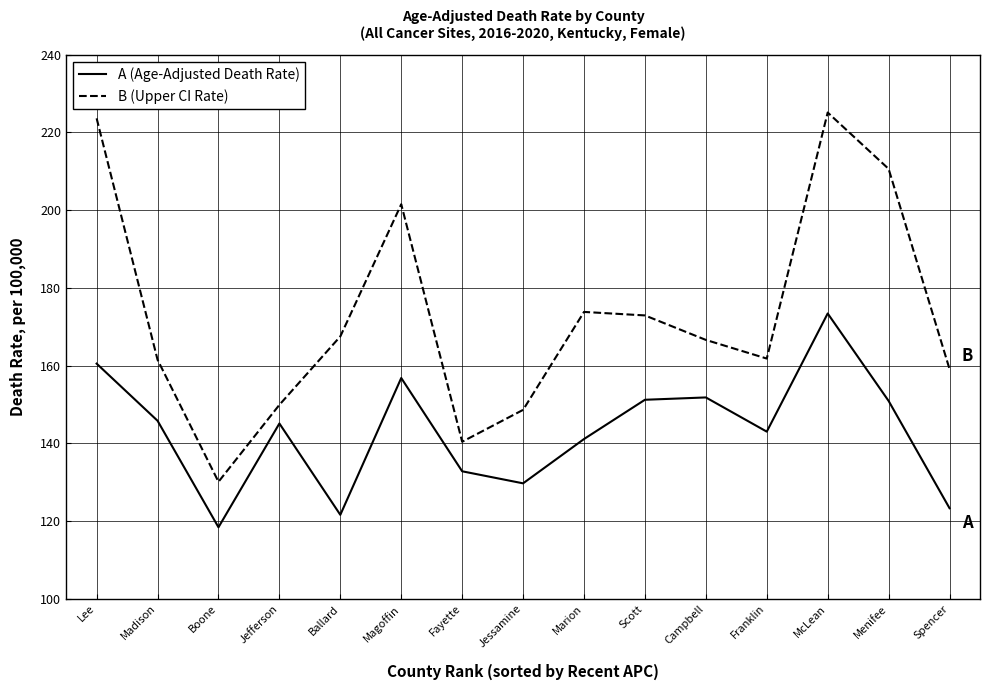

Rank the series at Lee from highest to lowest value.

B (Upper CI Rate), A (Age-Adjusted Death Rate)